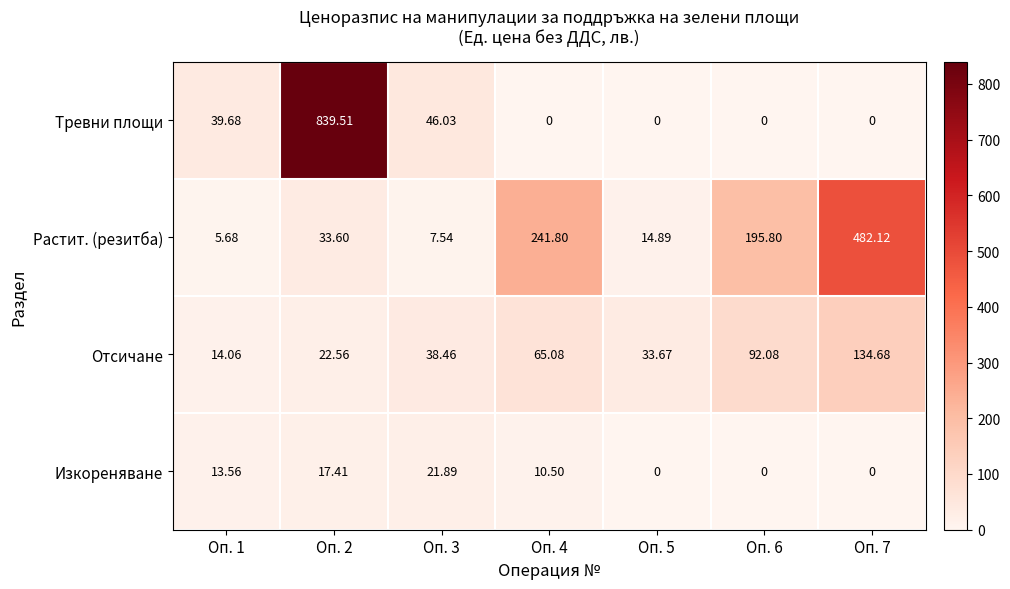

What is the greatest value displayed?

839.5